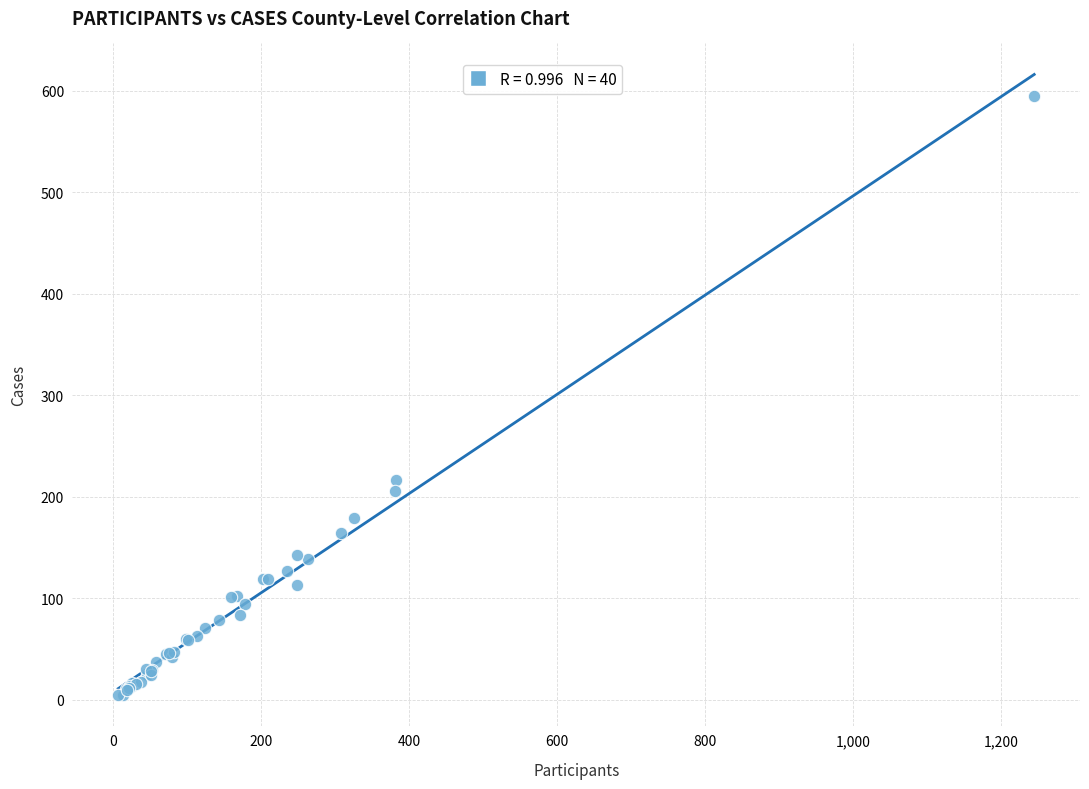

What Y value in the scatter plot is closest to 300?

217